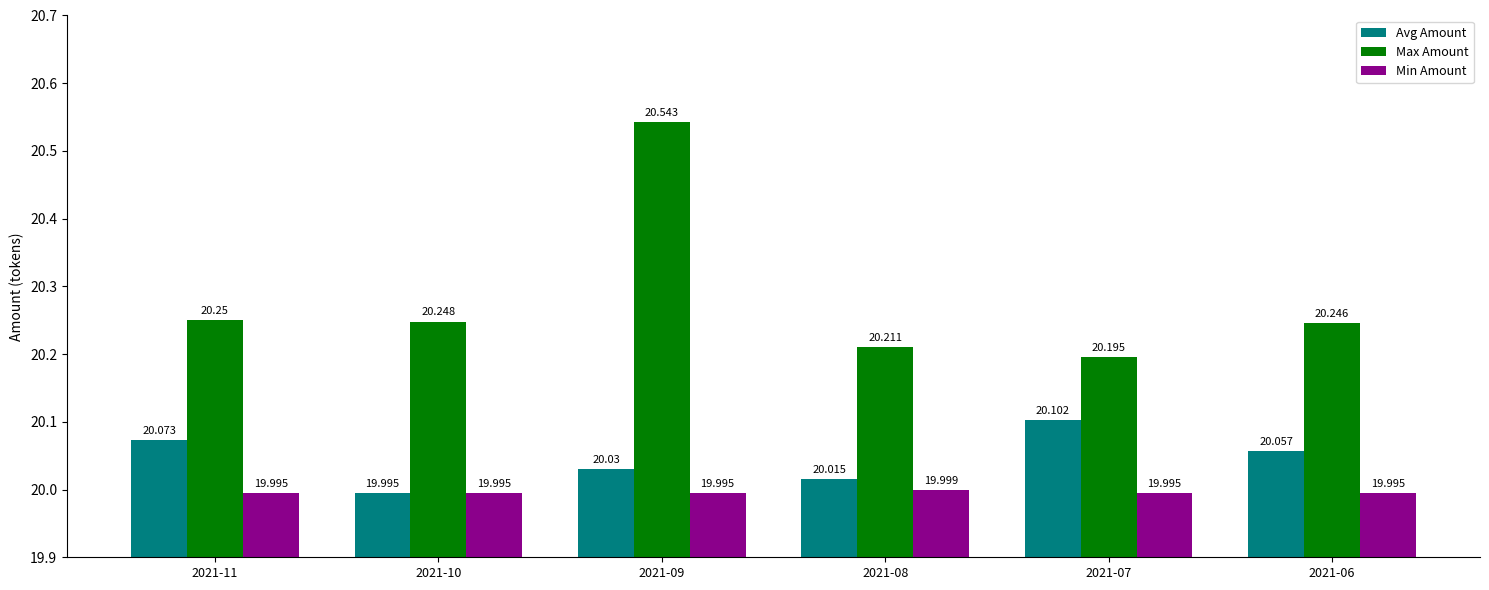

Where is Avg Amount nearest to the value 20?

2021-10